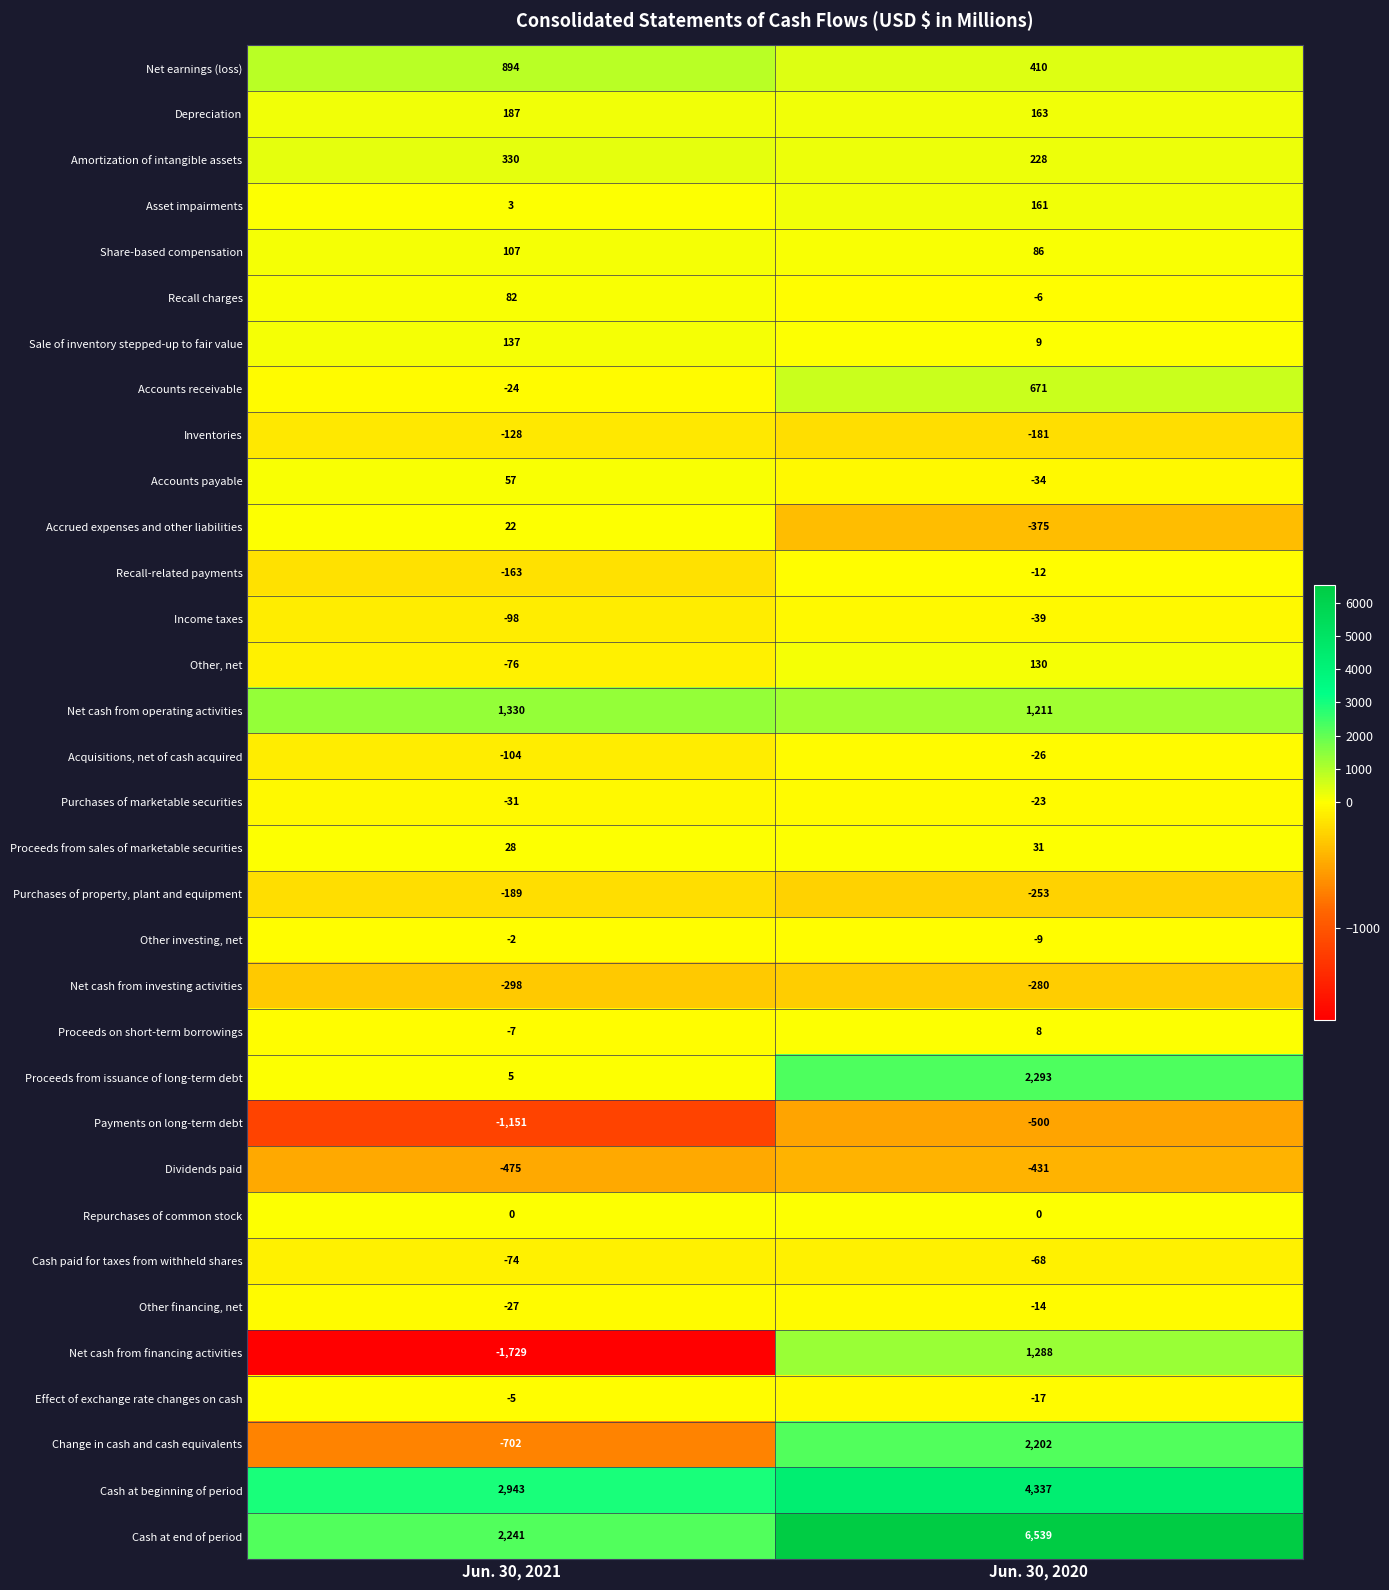

What is the average value of the Cash at end of period series?

4390